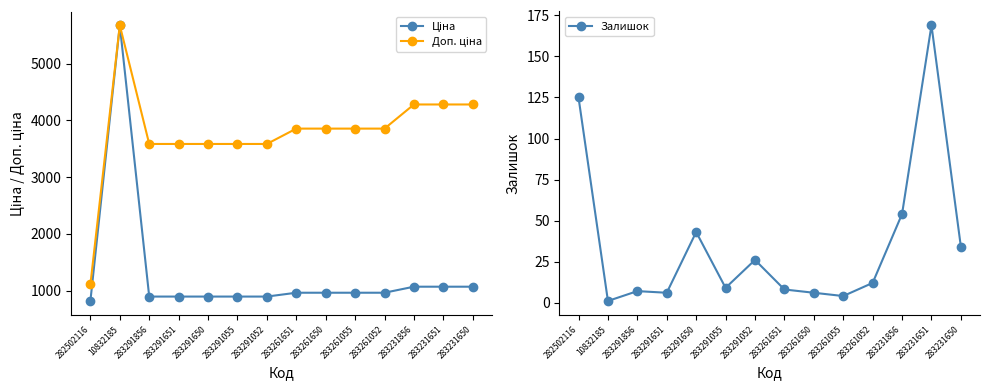

True or false: Ціна and Доп. ціна cross at least once.

False